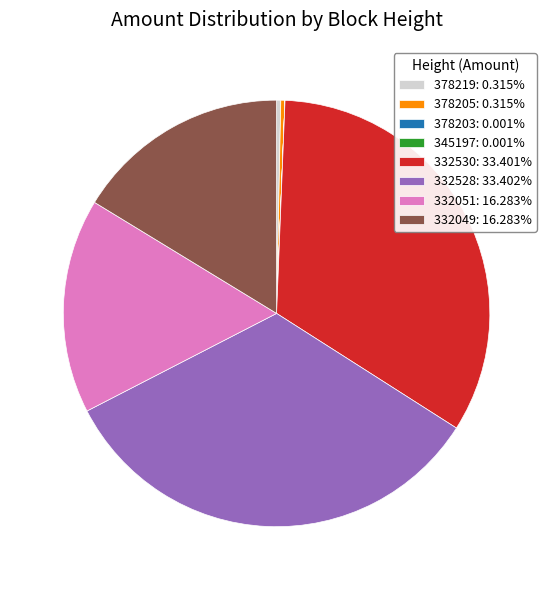

Approximately how many times larger is the value at 332528: 33.402% compared to 332051: 16.283%?

2.1